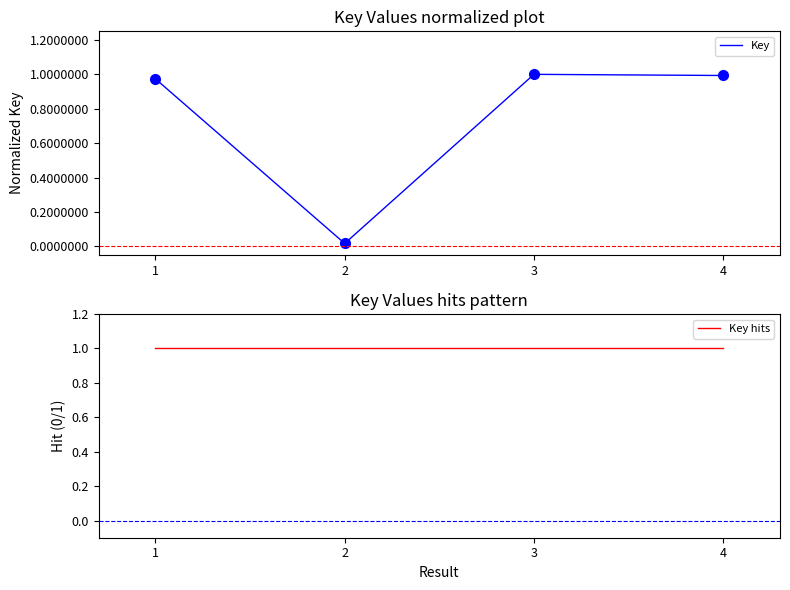

True or false: Key has more than 2 points higher than both neighbors.

False